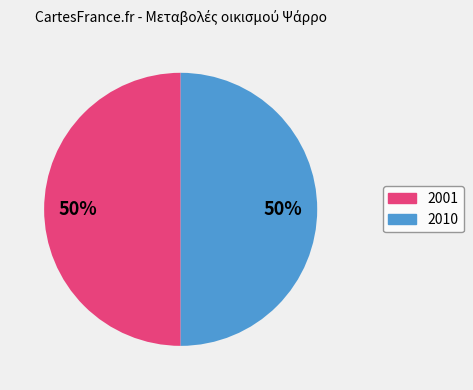

Approximately how many times larger is the value at 2010 compared to 2001?

1.0